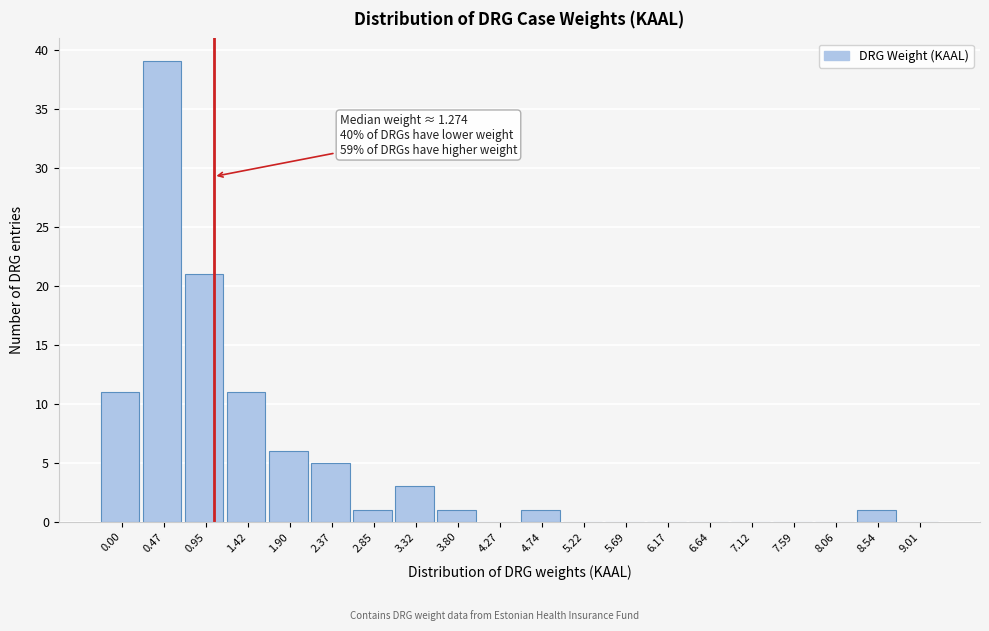

Reading right to left, transcribe all the data shown in this chart.

9.01=0	8.54=1	8.06=0	7.59=0	7.12=0	6.64=0	6.17=0	5.69=0	5.22=0	4.74=1	4.27=0	3.80=1	3.32=3	2.85=1	2.37=5	1.90=6	1.42=11	0.95=21	0.47=39	0.00=11